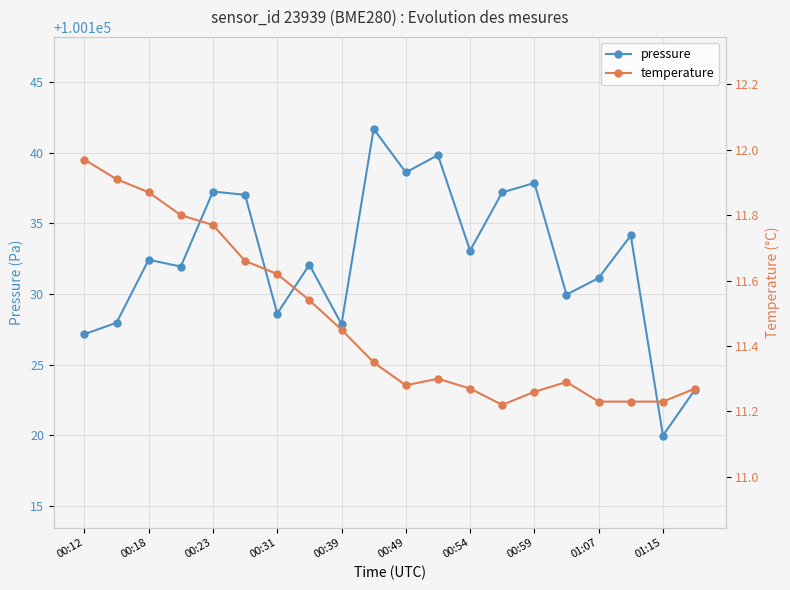

What is the sum of all pressure values?

2002648.9